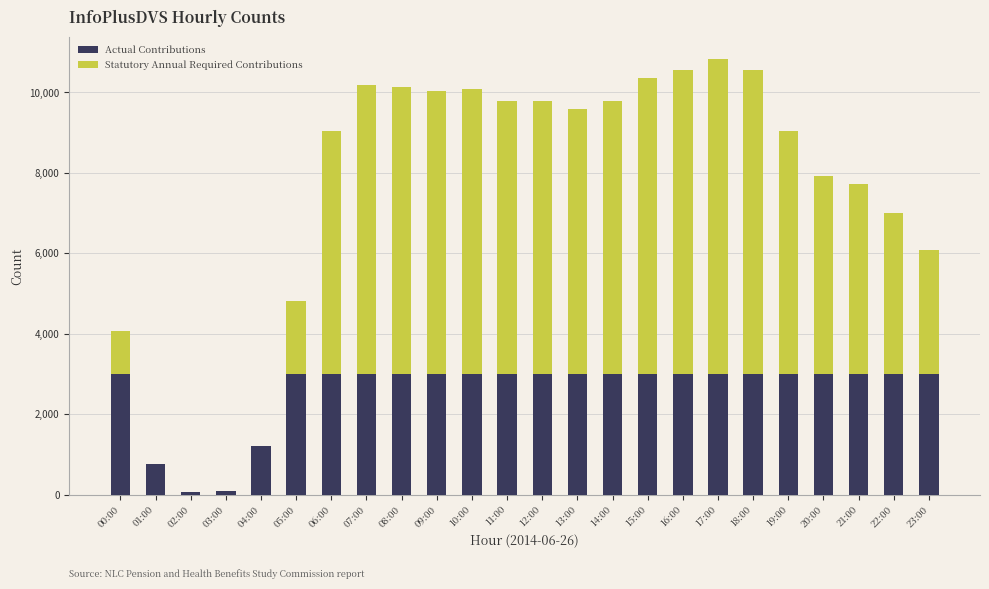

The value of Actual Contributions at 17:00 is 3000. True or false?

True